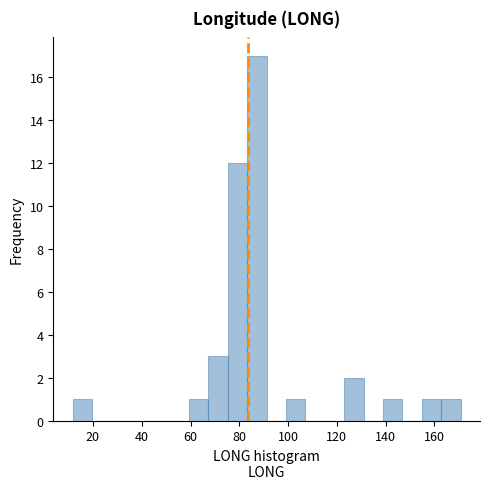

Read against the x-axis, roughly where is the centre of the tallest bar?

88